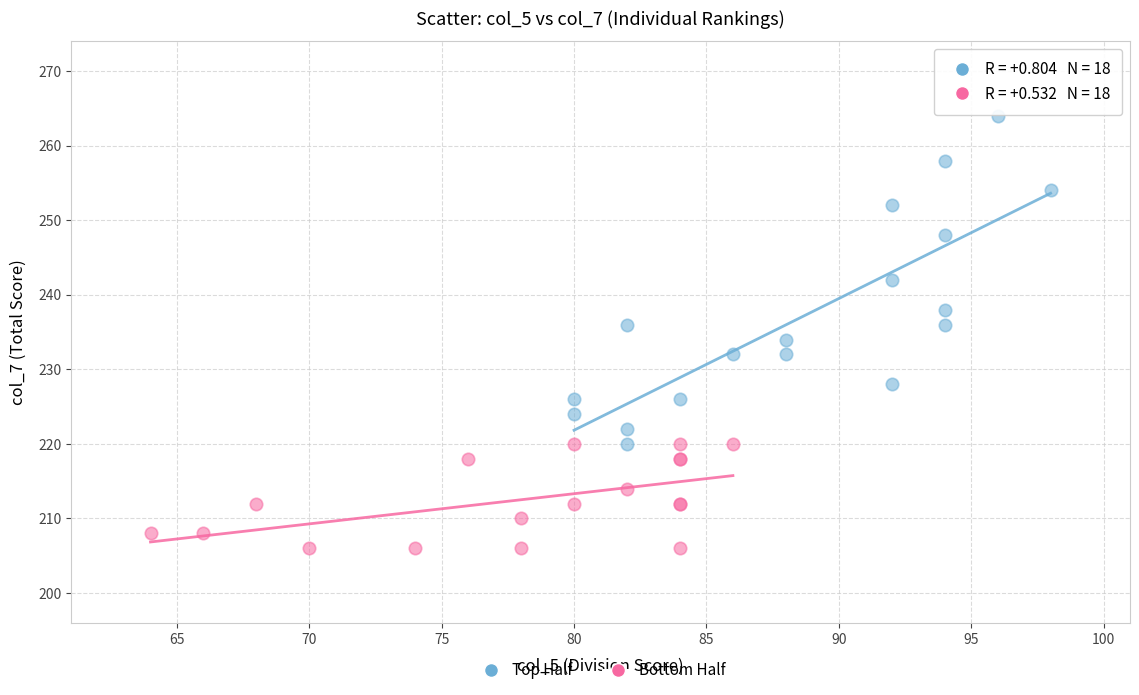

Which series has the largest Y range (max minus min)?

Top Half